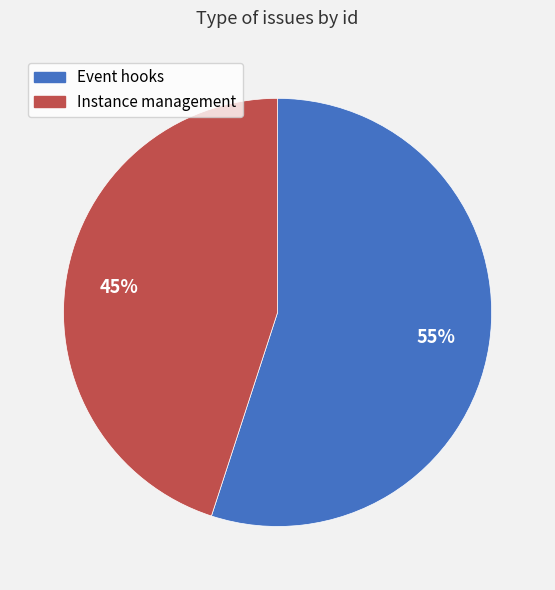

Combined, do Instance management and Event hooks account for over 50%?

Yes